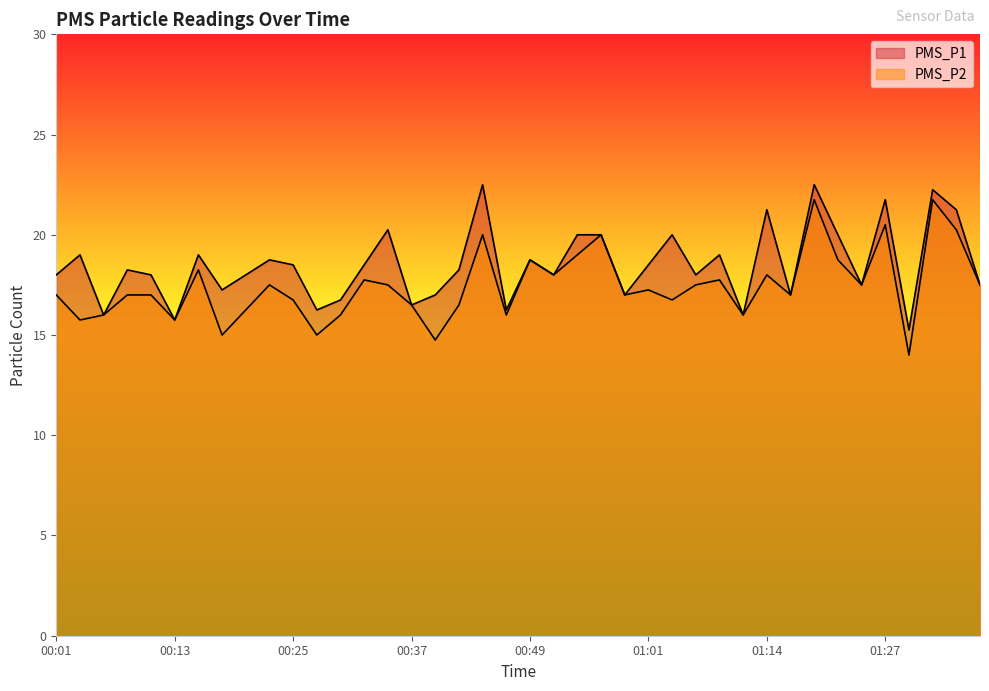

At which category is the sum across all series the highest?

01:19